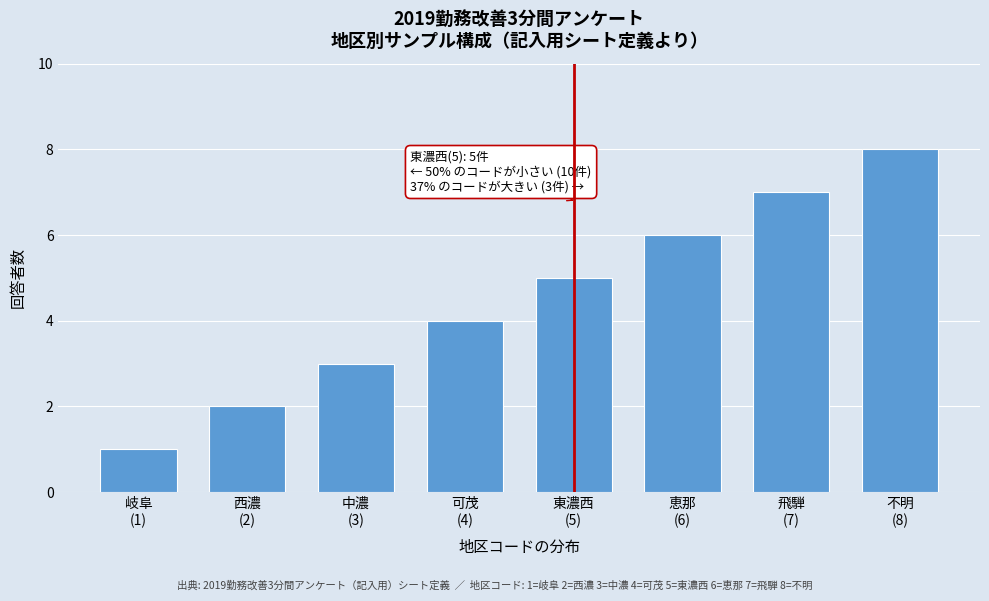

What is the difference between the second highest and second lowest values?

5